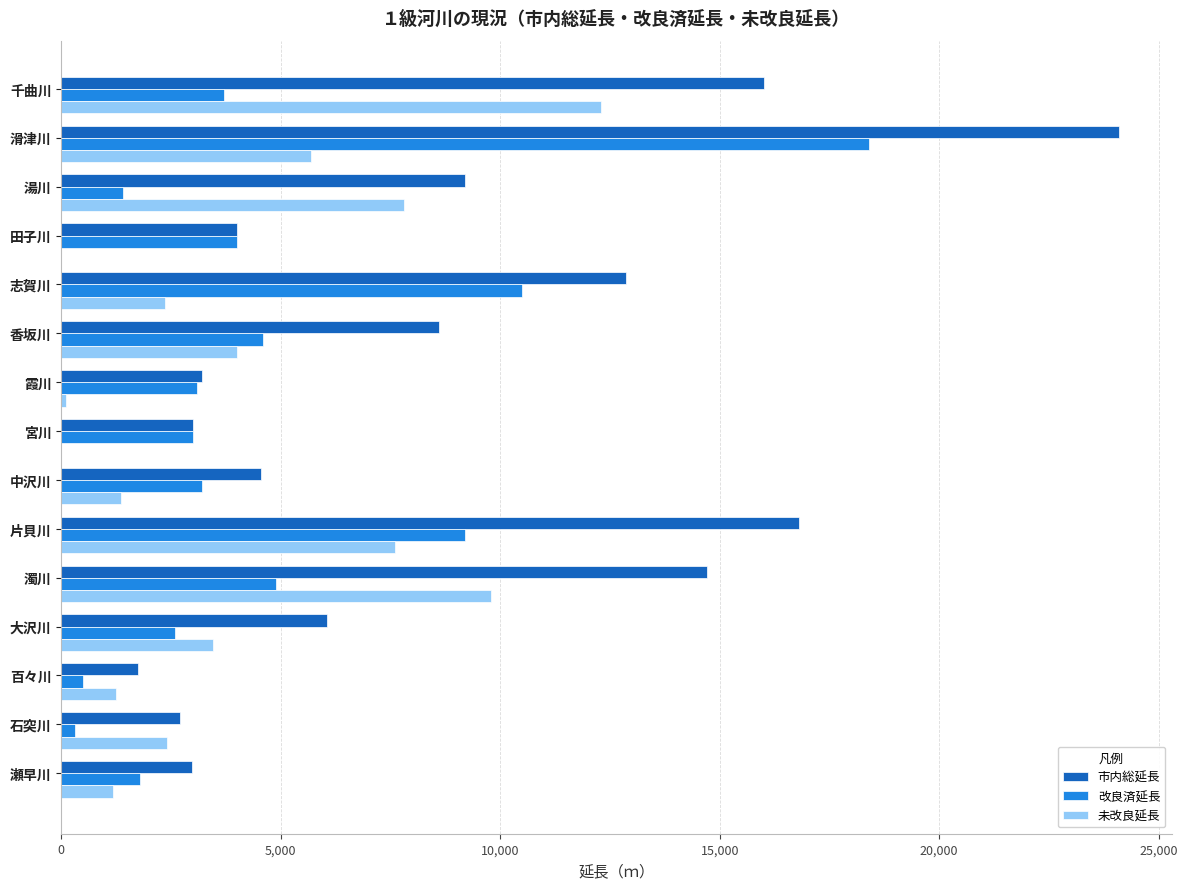

What are all the series names shown in the legend?

市内総延長, 改良済延長, 未改良延長